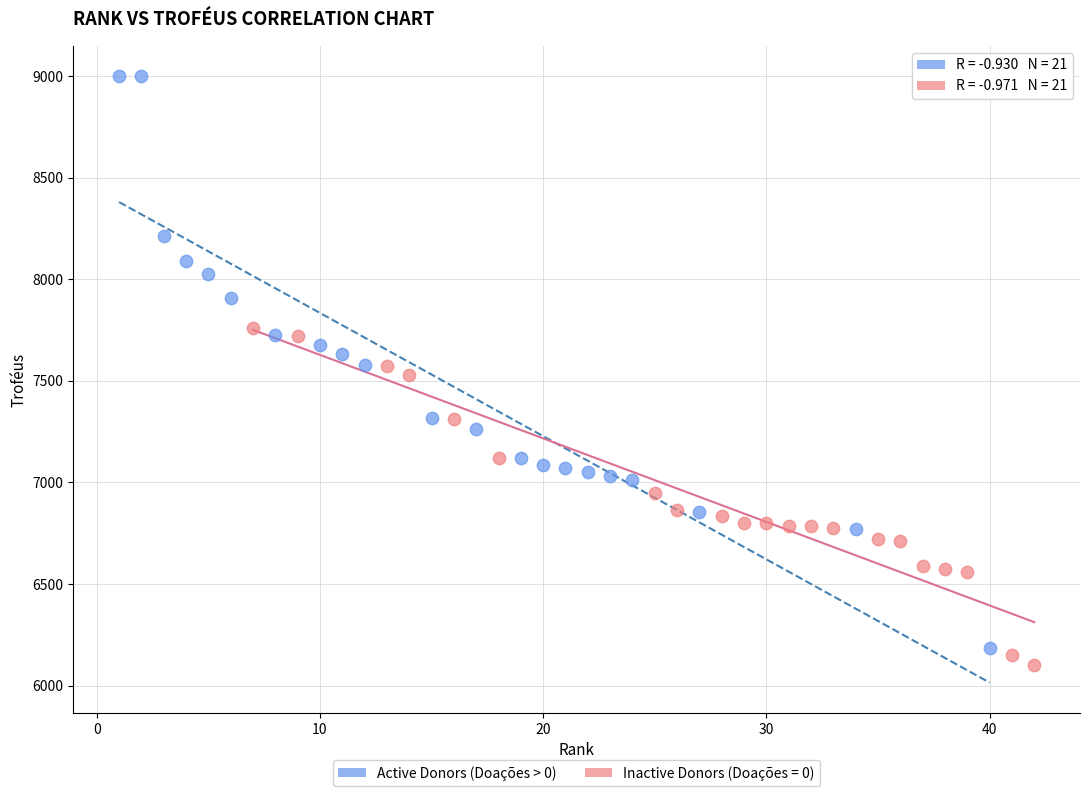

Which series contains the highest Y value?

Active Donors (Doações > 0)